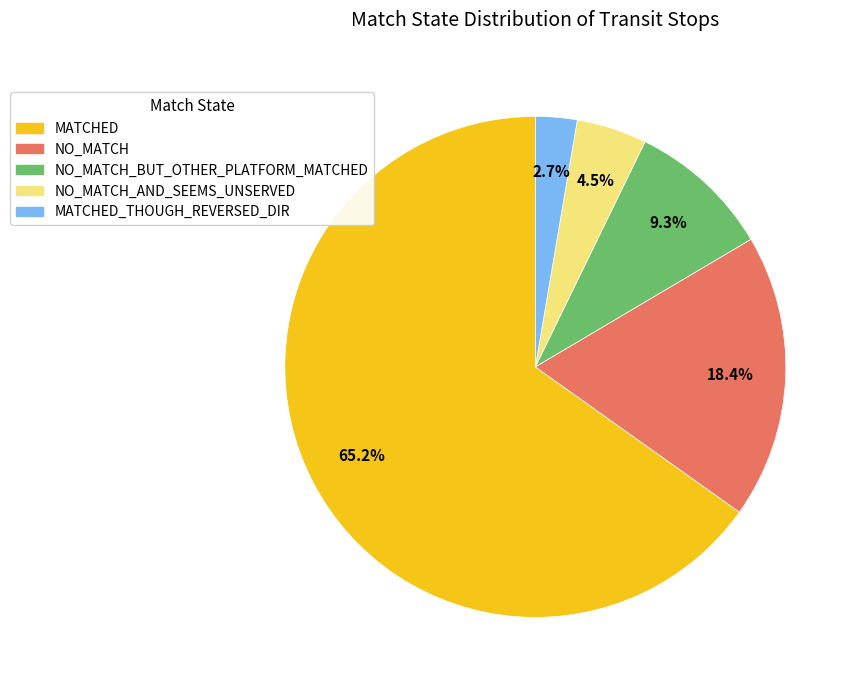

Is there any slice that represents more than half of the pie?

Yes